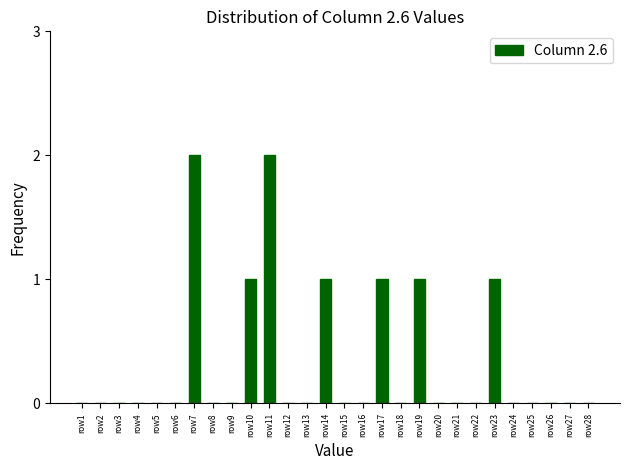

Reading right to left, extract all data points from this chart.

row28=0	row27=0	row26=0	row25=0	row24=0	row23=1	row22=0	row21=0	row20=0	row19=1	row18=0	row17=1	row16=0	row15=0	row14=1	row13=0	row12=0	row11=2	row10=1	row9=0	row8=0	row7=2	row6=0	row5=0	row4=0	row3=0	row2=0	row1=0